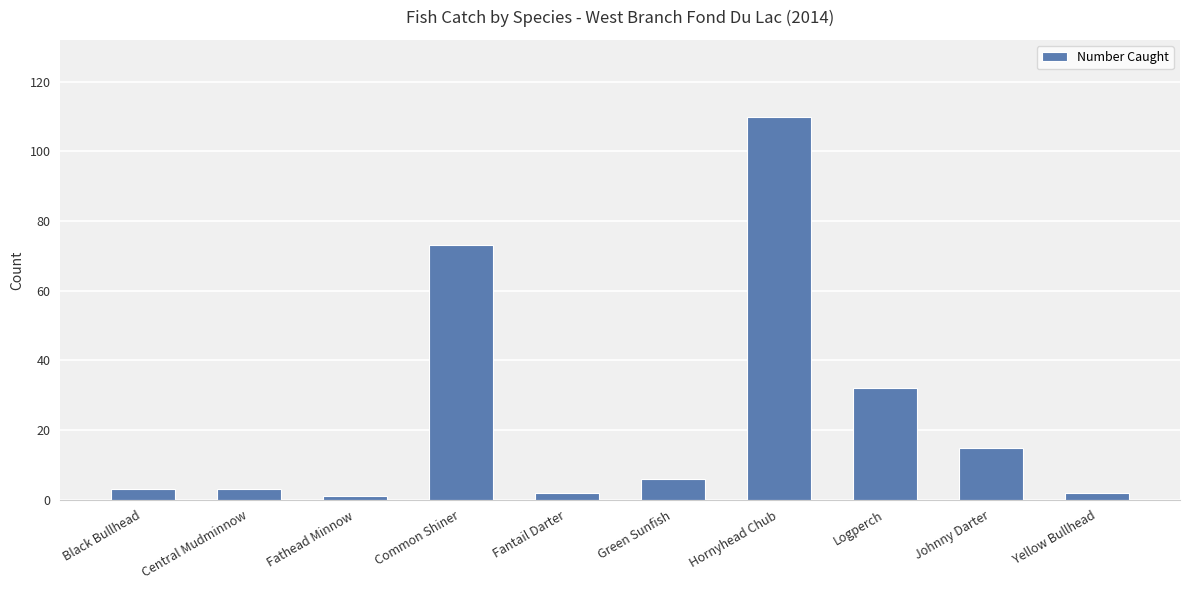

Count the number of categories in the chart.

10